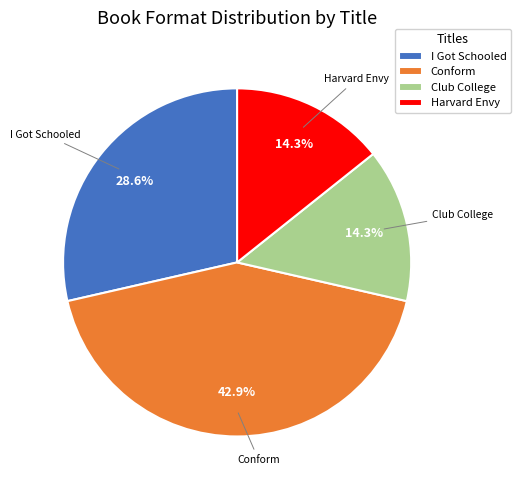

What is the largest slice in the pie chart?

Conform